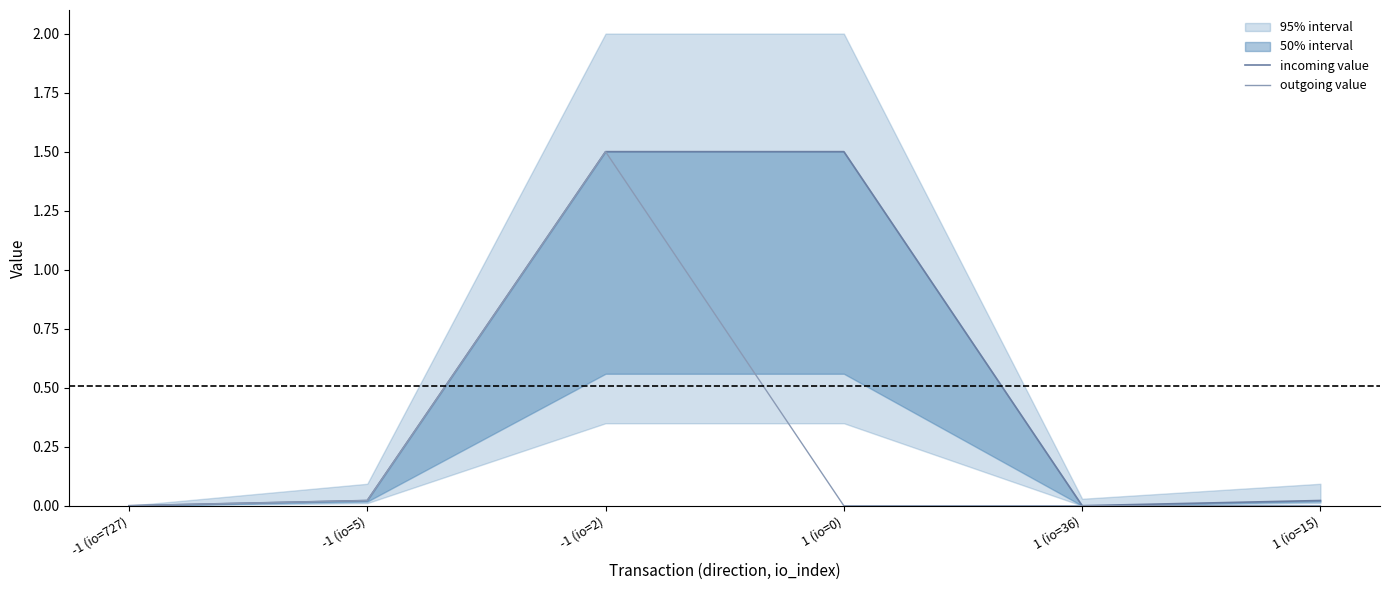

What is the greatest value displayed?

1.5